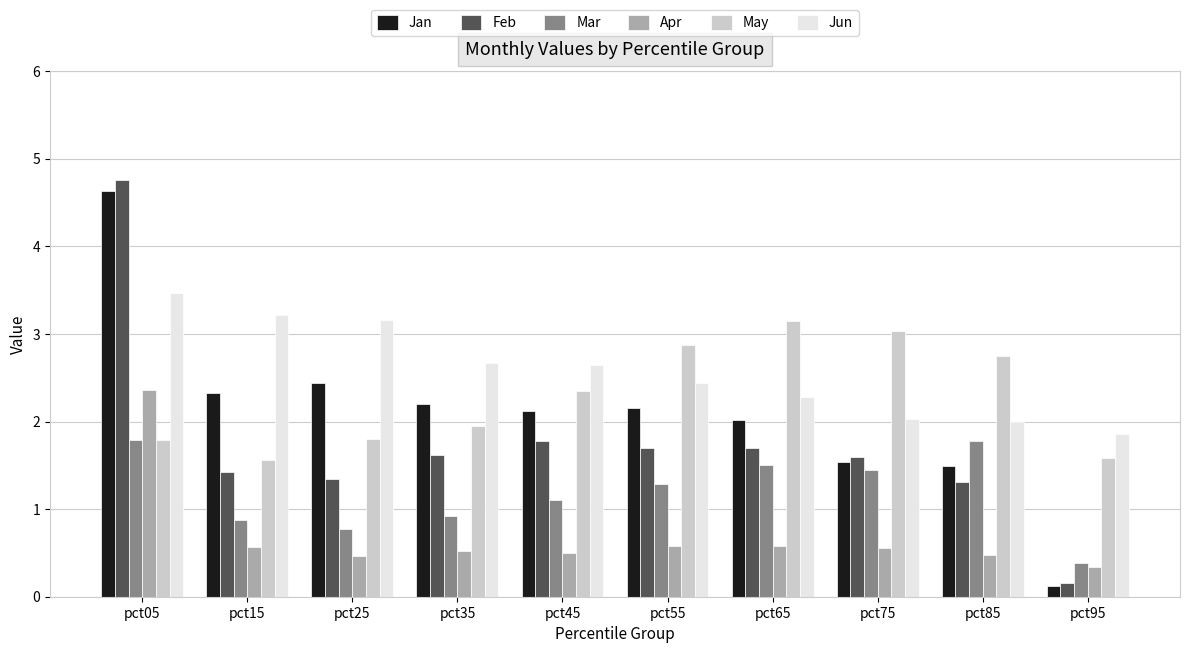

The Apr series shows 0.5 at pct35. True or false?

True